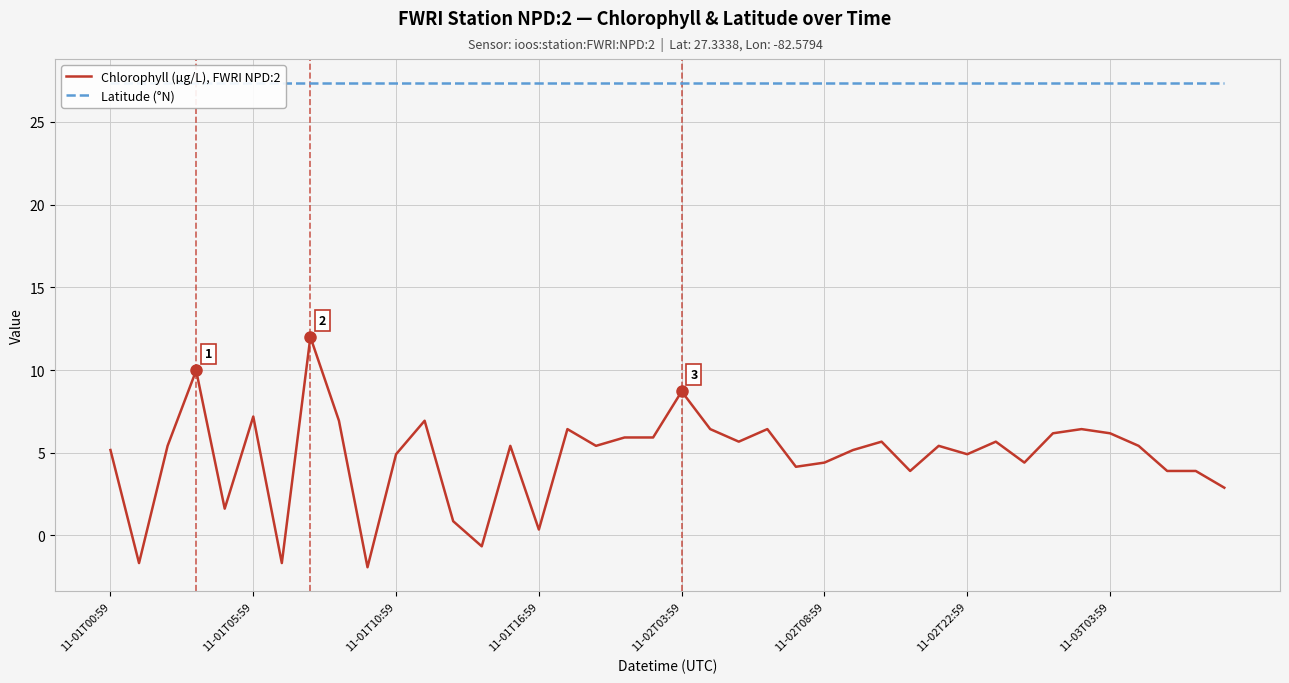

Rank the series at 27 from lowest to highest value.

Chlorophyll (µg/L), FWRI NPD:2, Latitude (°N)